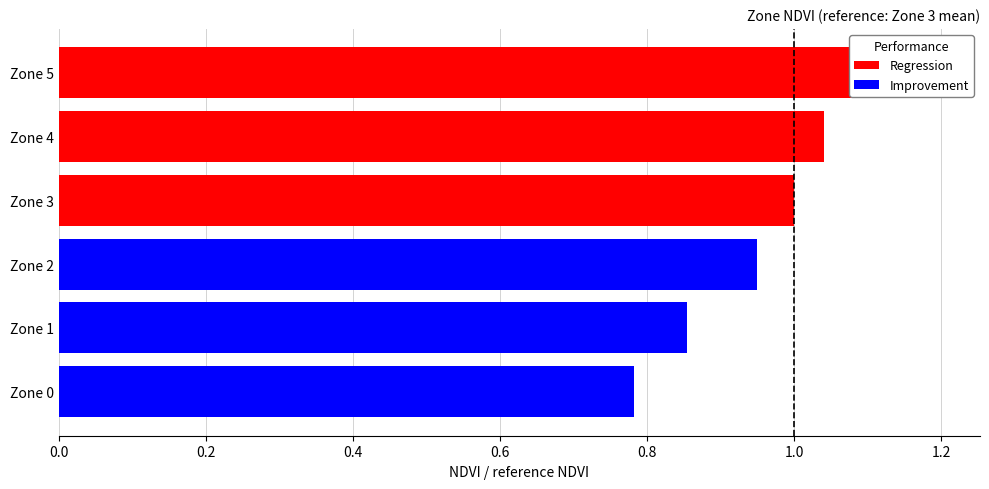

How many data points does each series have?

2